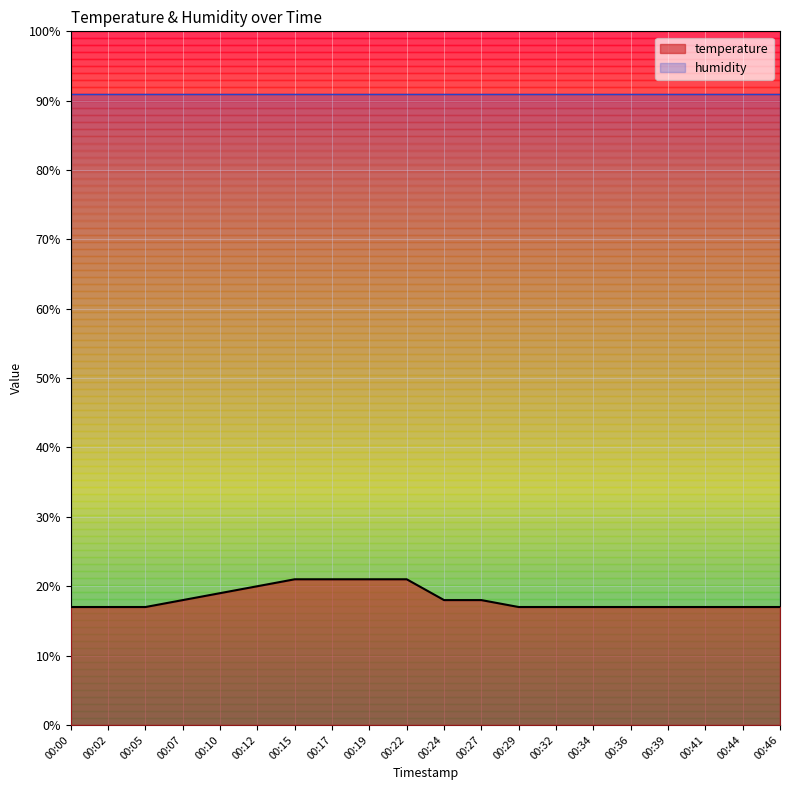

Does the chart display data point markers on the line(s)?

No